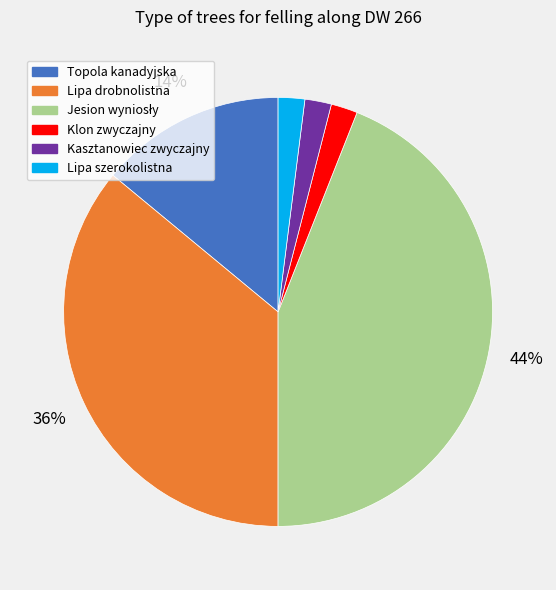

The Topola kanadyjska slice represents 7% of the pie. True or false?

False